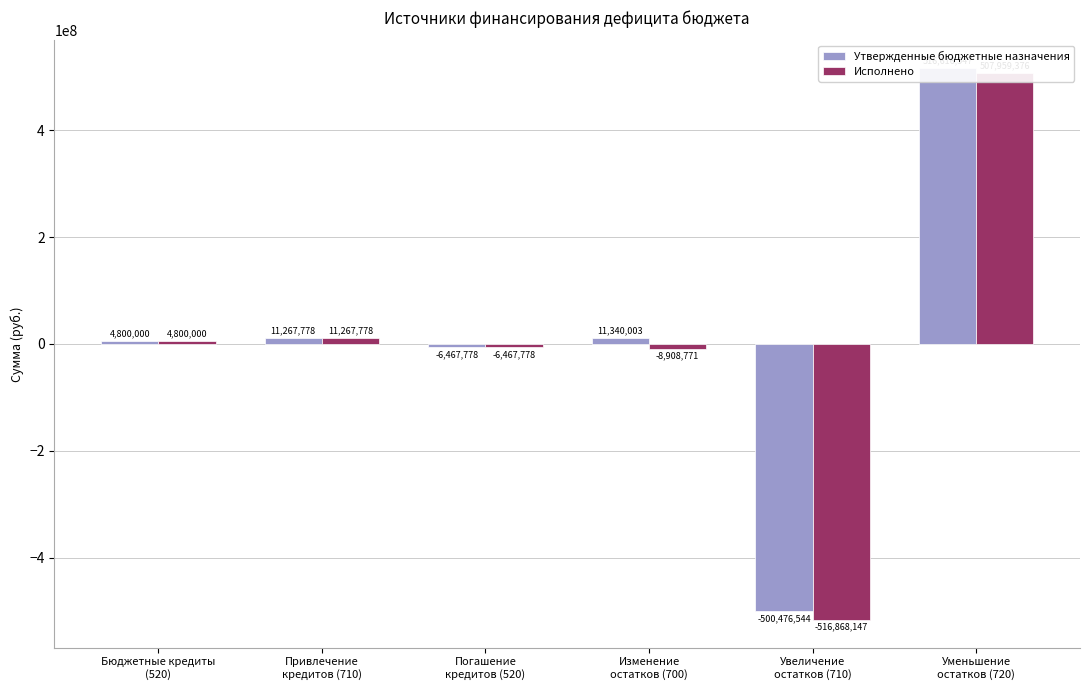

Between Бюджетные кредиты
(520) and Привлечение
кредитов (710), which is larger?

Привлечение
кредитов (710)